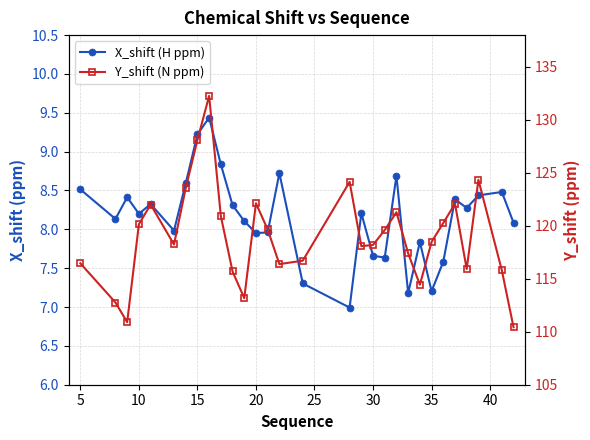

The Y_shift (N ppm) series shows 197.7 at 29. True or false?

False